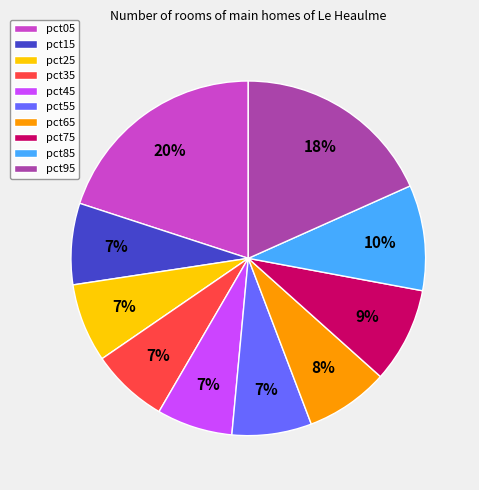

How many segments does this pie chart have?

10